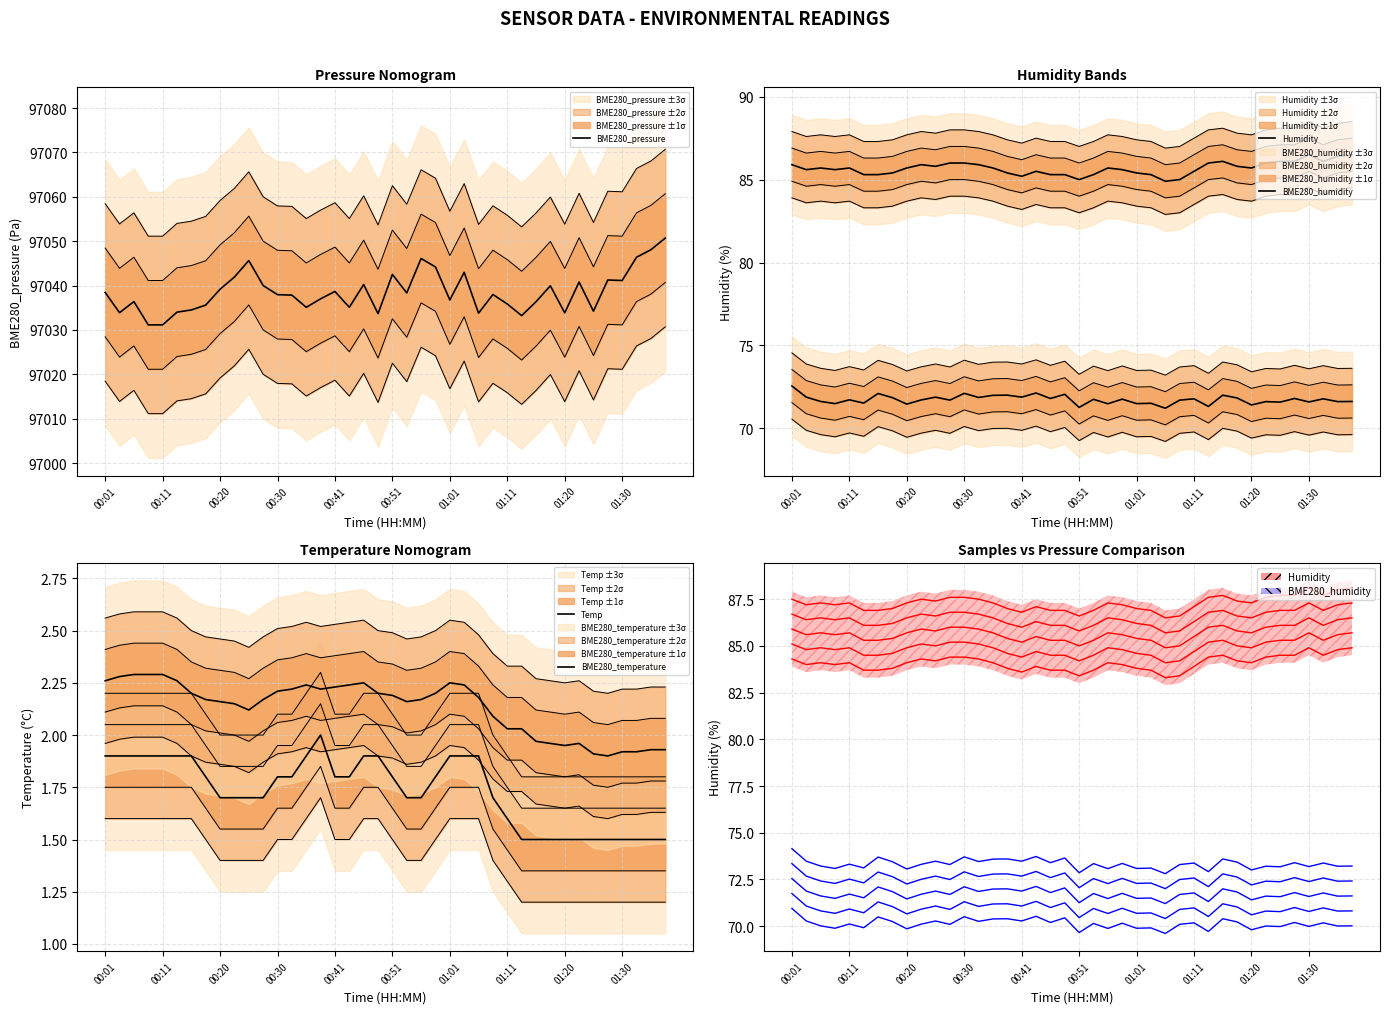

Reading right to left, what are all the values shown in this chart?

BME280_pressure: 97050.7	97048.1	97046.4	97041.1	97041.2	97034.2	97040.8	97033.8	97039.9	97036.3	97033.2	97035.8	97038.0	97033.8	97043.0	97036.8	97044.2	97046.1	97038.3	97042.5	97033.7	97040.2	97035.1	97038.7	97037.0	97035.1	97037.8	97037.9	97040.0	97045.6	97041.9	97039.2	97035.6	97034.5	97034.0	97031.1	97031.1	97036.4	97033.9	97038.4
Humidity: 86.5	86.4	86.1	86.5	86.1	86.1	86.0	85.7	85.8	86.1	86.0	85.5	85.0	84.9	85.3	85.4	85.6	85.7	85.3	85.0	85.3	85.3	85.5	85.2	85.4	85.7	85.9	86.0	86.0	85.8	85.9	85.7	85.4	85.3	85.3	85.7	85.6	85.7	85.6	85.9
BME280_humidity: 71.6	71.6	71.8	71.6	71.8	71.6	71.6	71.4	71.8	72.0	71.3	71.8	71.7	71.2	71.5	71.5	71.8	71.5	71.8	71.3	72.0	71.8	72.1	71.9	72.0	72.0	71.9	72.1	71.7	71.9	71.7	71.5	71.8	72.1	71.5	71.7	71.5	71.6	71.9	72.5
Temp: 1.5	1.5	1.5	1.5	1.5	1.5	1.5	1.5	1.5	1.5	1.5	1.6	1.7	1.9	1.9	1.9	1.8	1.7	1.7	1.8	1.9	1.9	1.8	1.8	2.0	1.9	1.8	1.8	1.7	1.7	1.7	1.7	1.8	1.9	1.9	1.9	1.9	1.9	1.9	1.9
BME280_temperature: 1.9	1.9	1.9	1.9	1.9	1.9	2.0	1.9	2.0	2.0	2.0	2.0	2.1	2.2	2.2	2.2	2.2	2.2	2.2	2.2	2.2	2.2	2.2	2.2	2.2	2.2	2.2	2.2	2.2	2.1	2.1	2.2	2.2	2.2	2.3	2.3	2.3	2.3	2.3	2.3